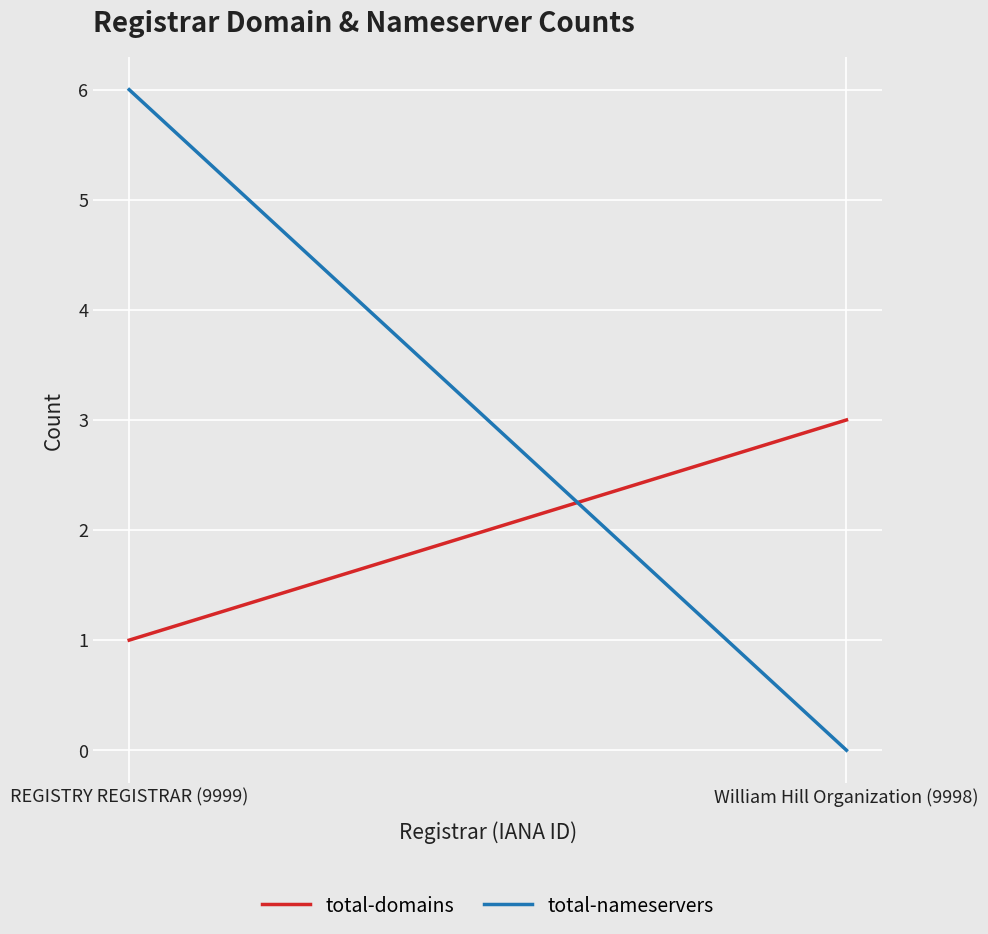

Reading left to right, transcribe all the data shown in this chart.

total-domains: REGISTRY REGISTRAR (9999)=1	William Hill Organization (9998)=3
total-nameservers: REGISTRY REGISTRAR (9999)=6	William Hill Organization (9998)=0